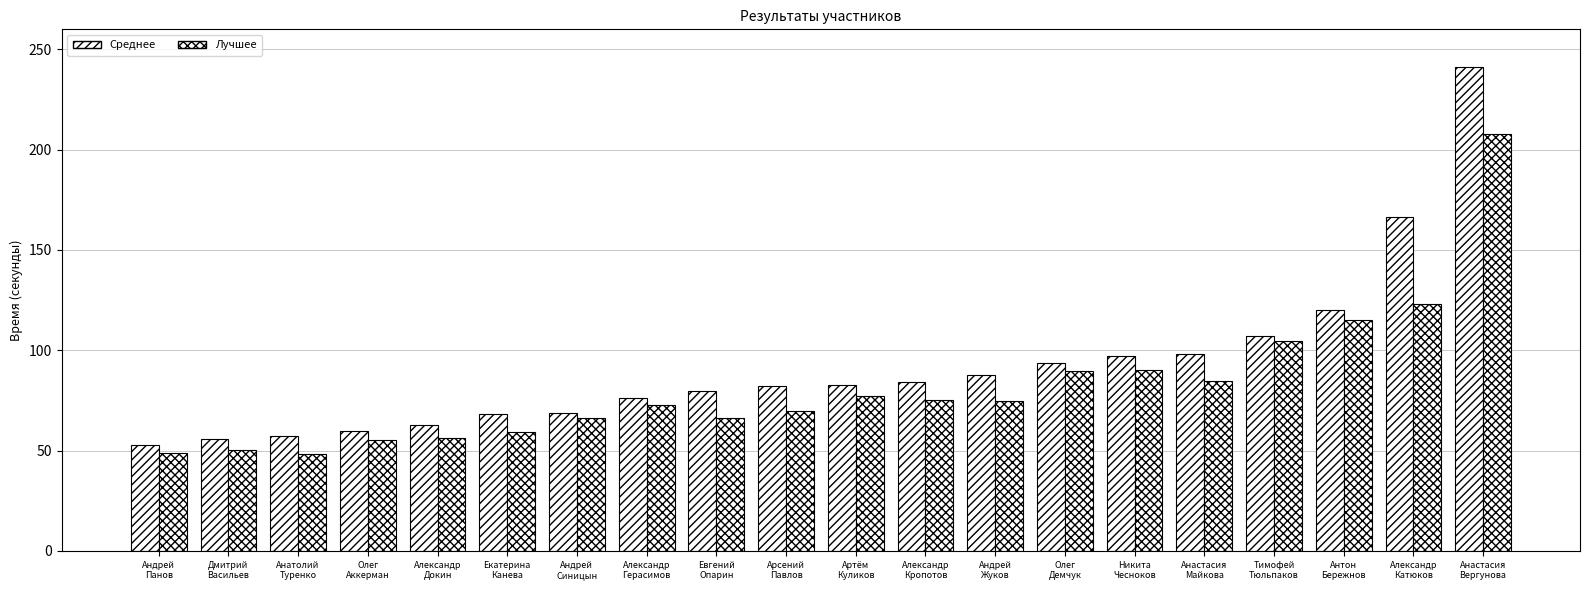

What is the total value across all series at Антон
Бережнов?

235.3